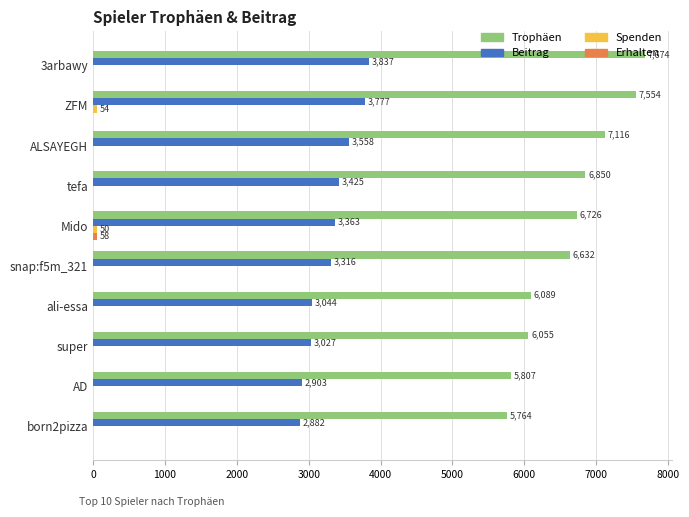

The value of Beitrag at super is 3027. True or false?

True